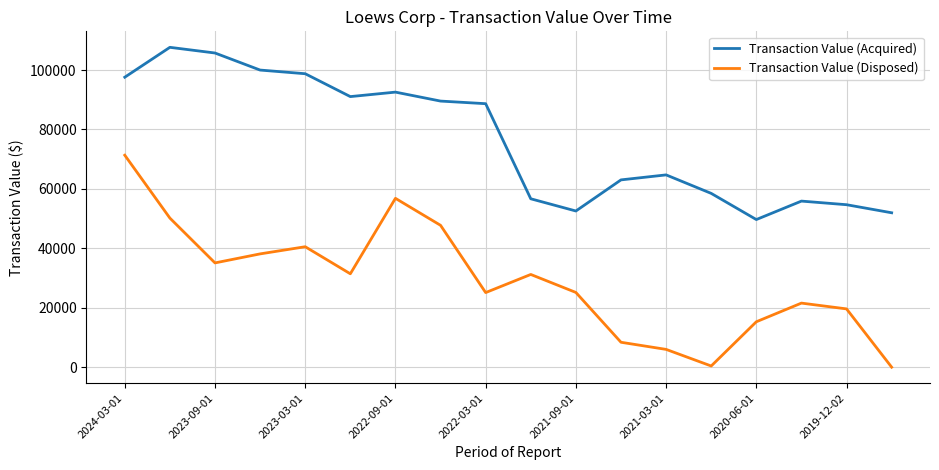

True or false: Transaction Value (Acquired) and Transaction Value (Disposed) intersect in this chart.

False